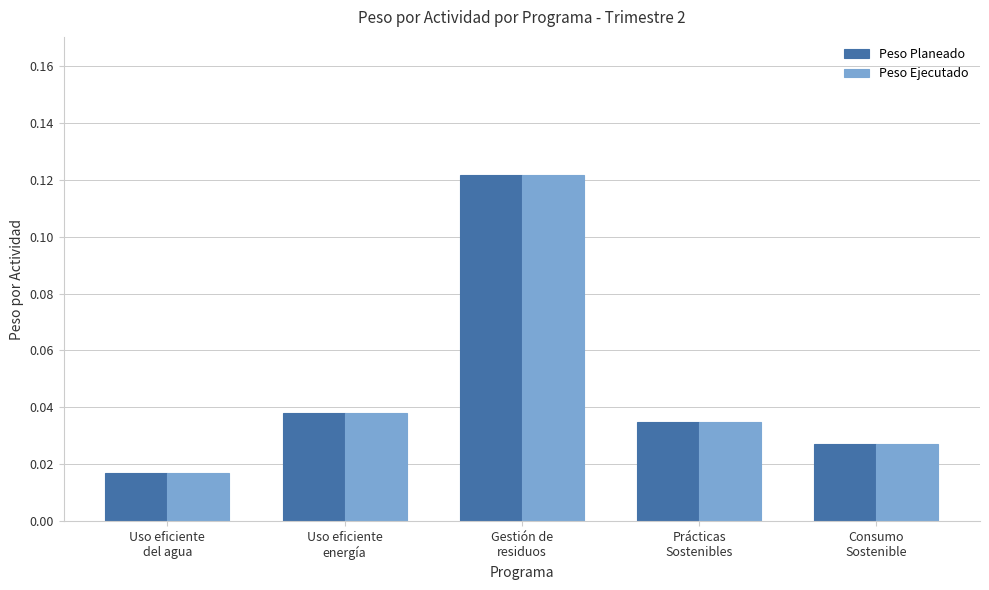

At how many categories does at least one series exceed 0?

5